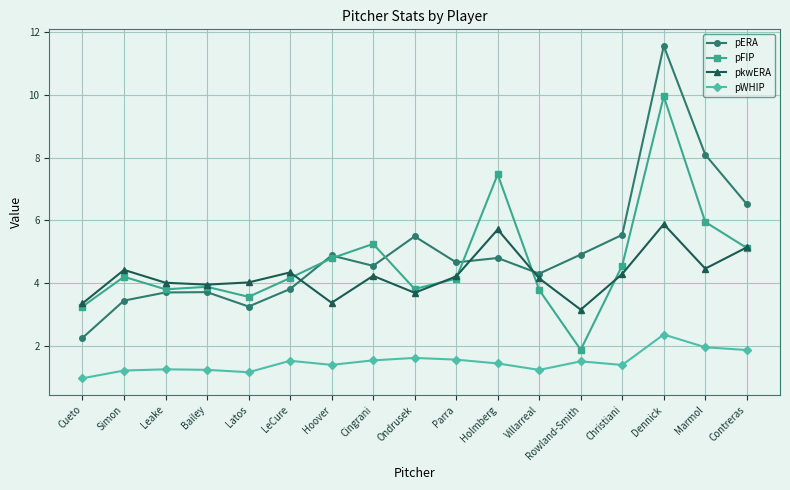

The value of pERA at Leake is 1.5. True or false?

False